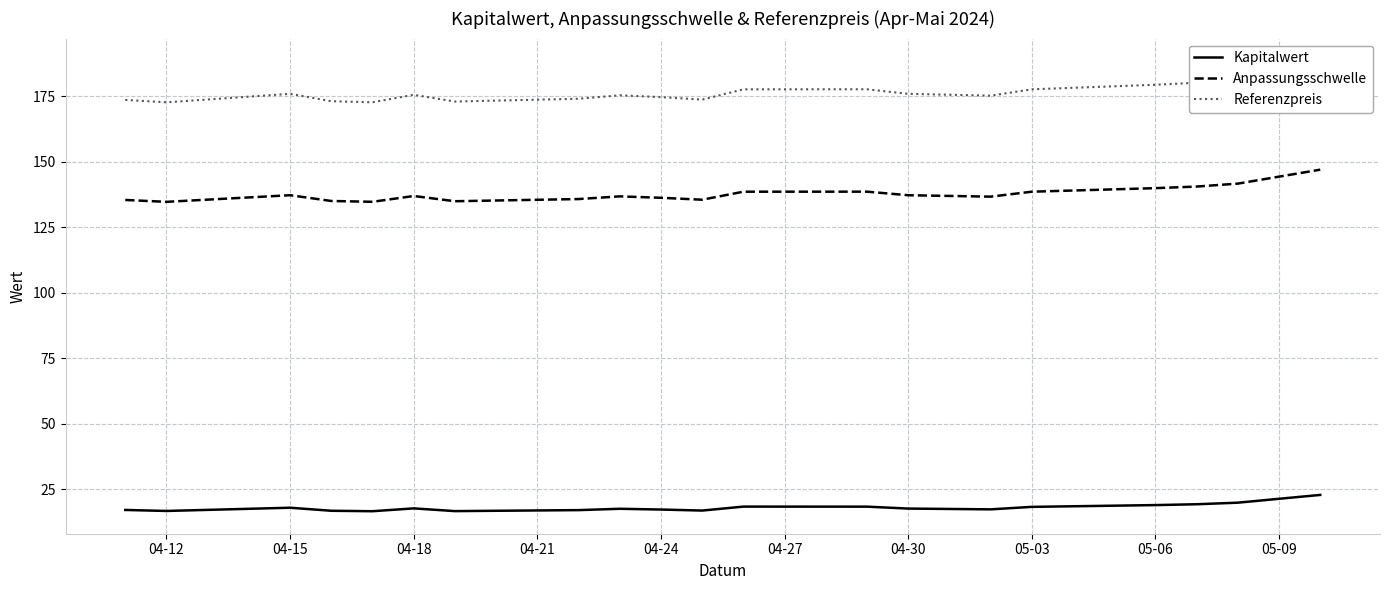

What is the minimum value for Anpassungsschwelle?

134.7